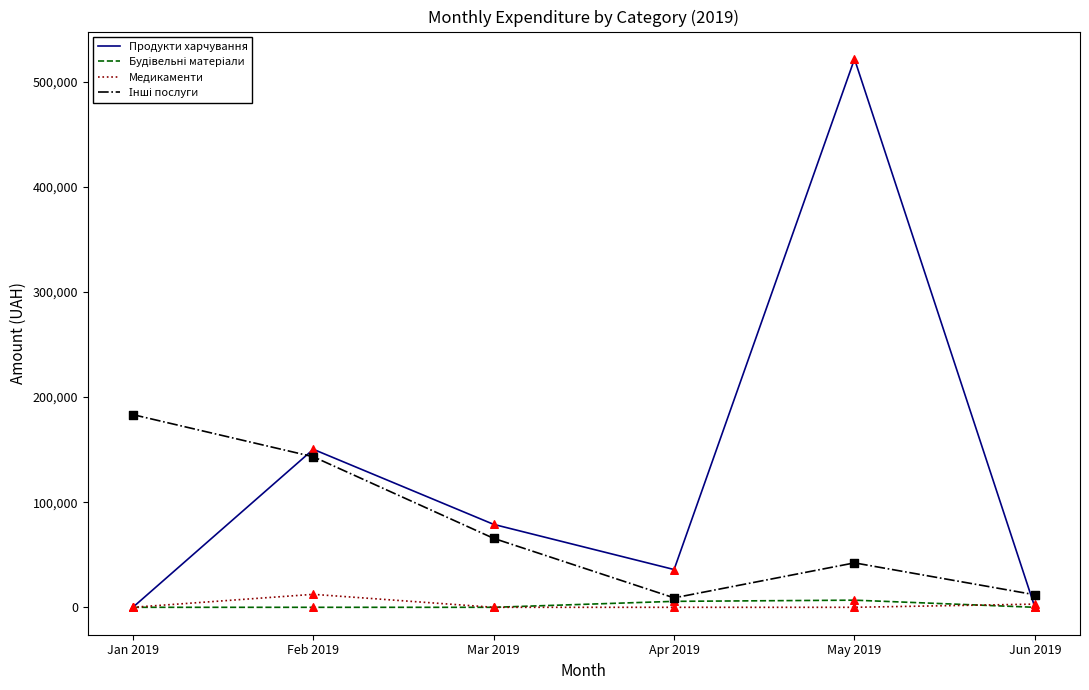

Which series has the widest spread of values?

Продукти харчування